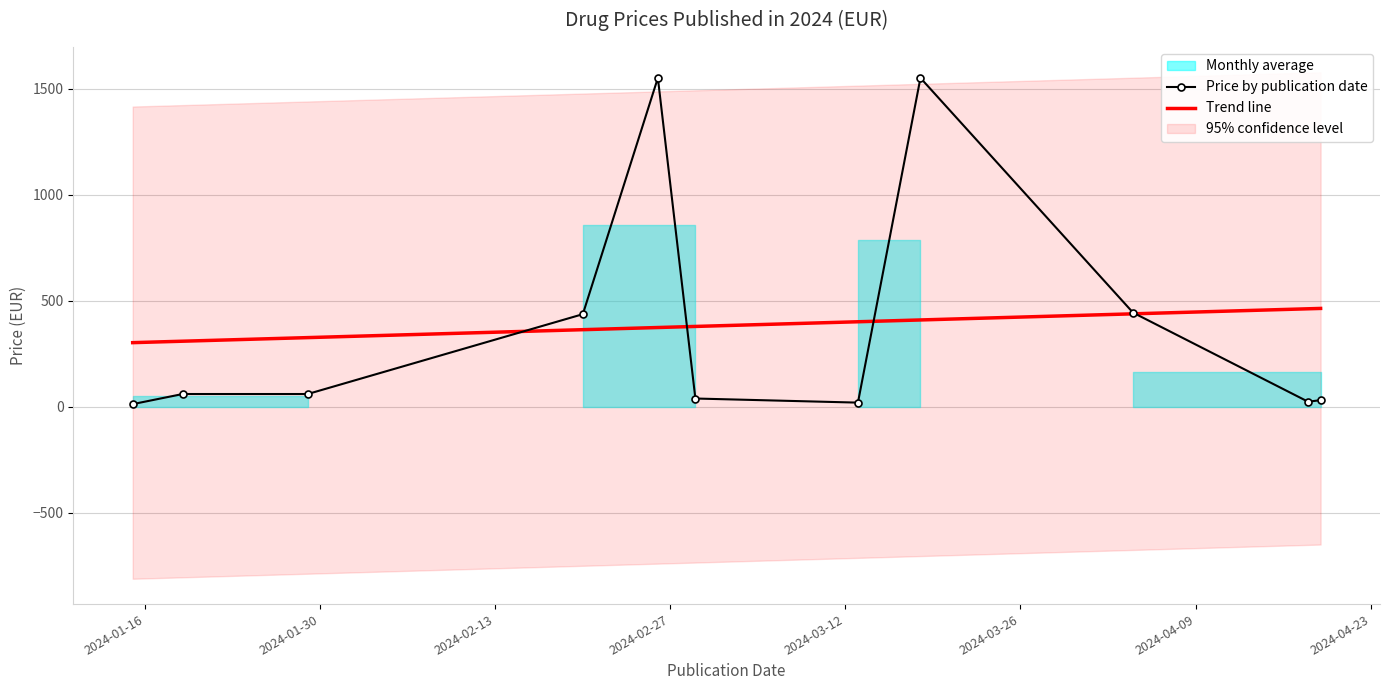

What is the maximum value for Trend line?

464.0